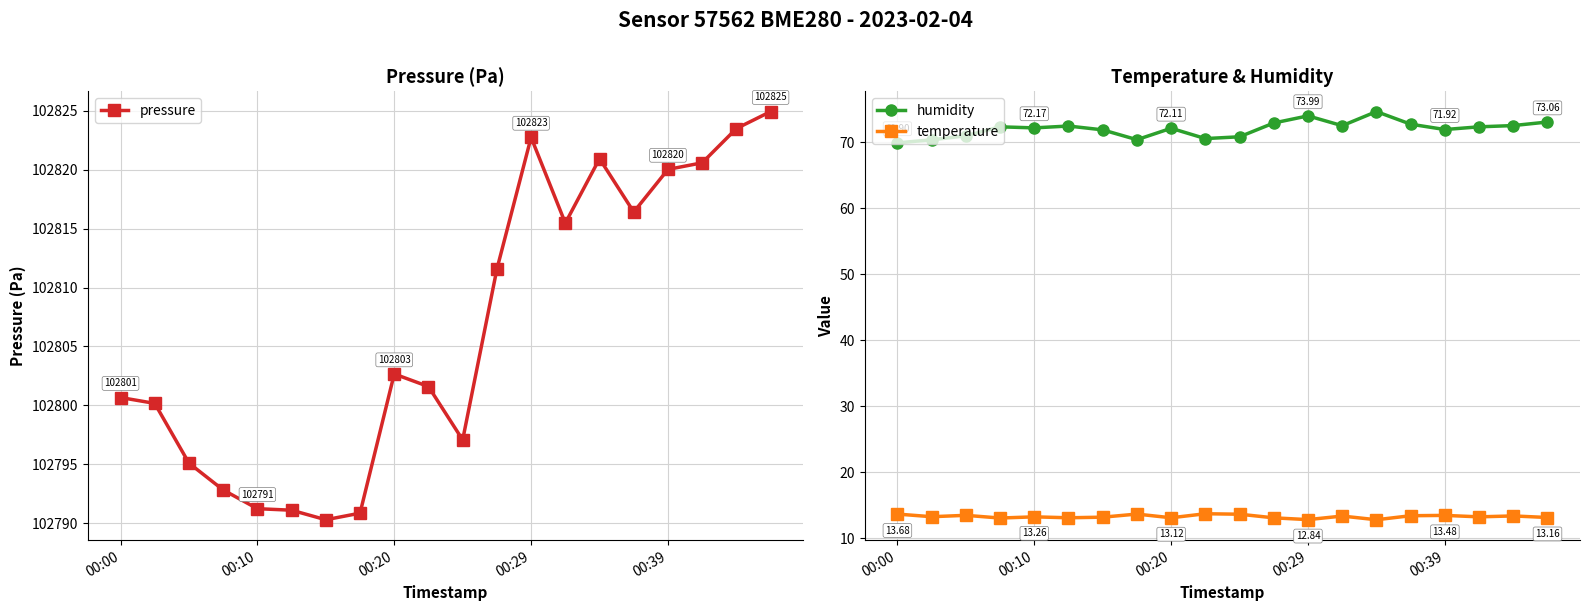

True or false: temperature and pressure cross at least once.

False